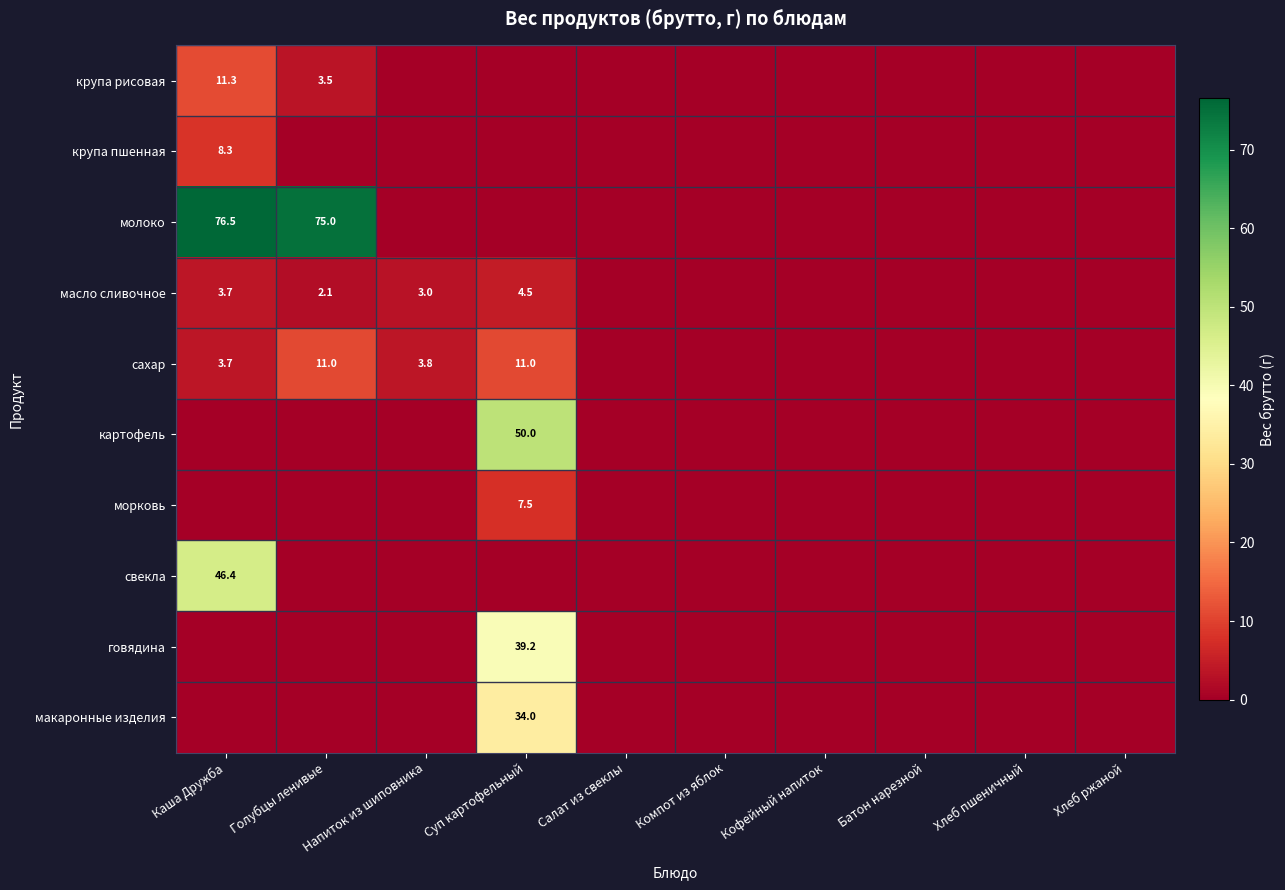

True or false: молоко has a value of 76.5 at Каша Дружба.

True